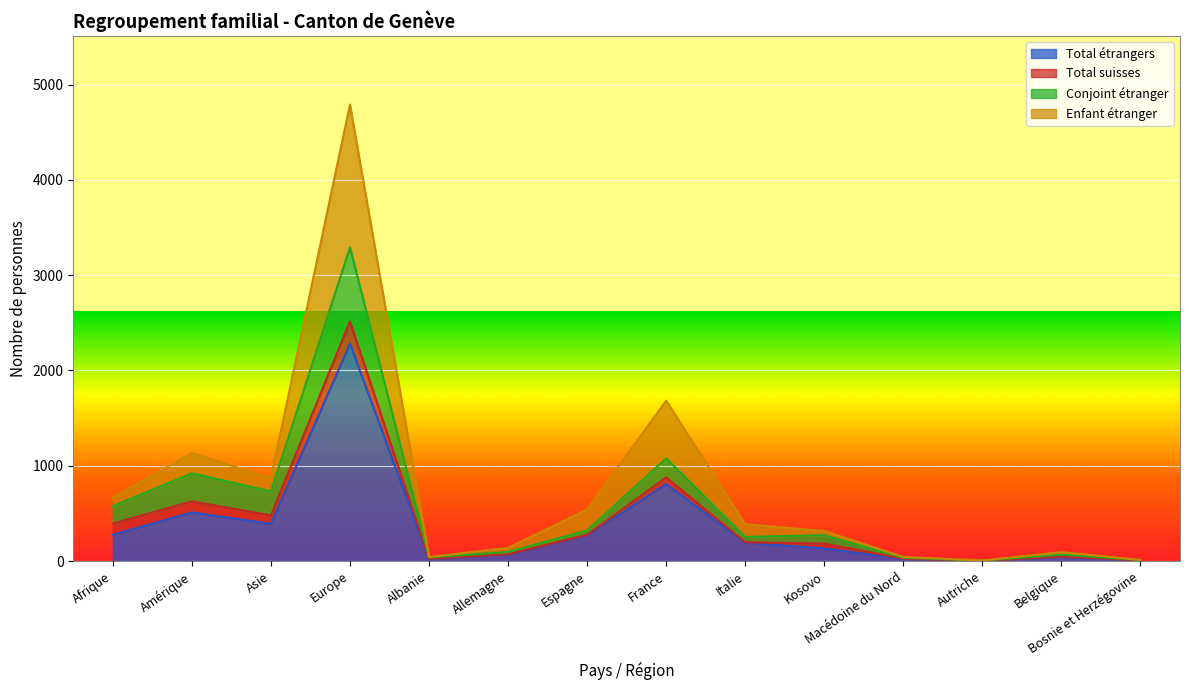

Which has a higher value, Belgique or Bosnie et Herzégovine?

Belgique